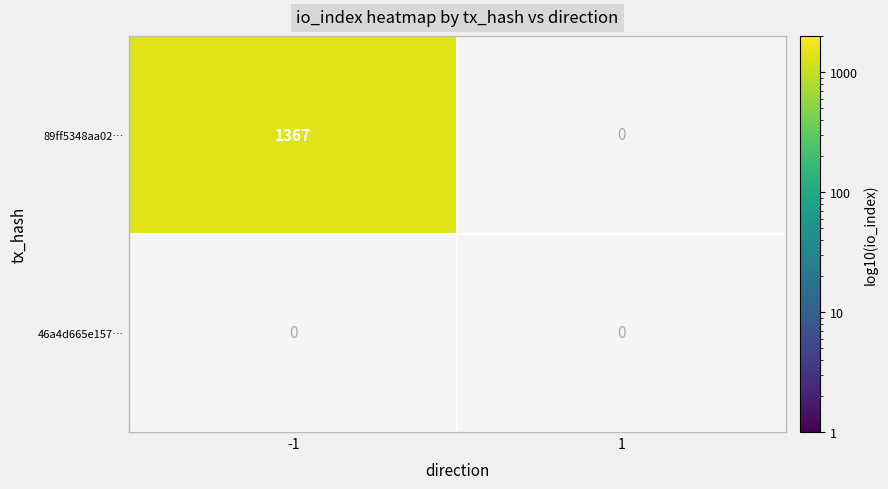

Which category has the lowest value in the 89ff5348aa028322cfc5fa69f881d28f5cc4d78 series?

1